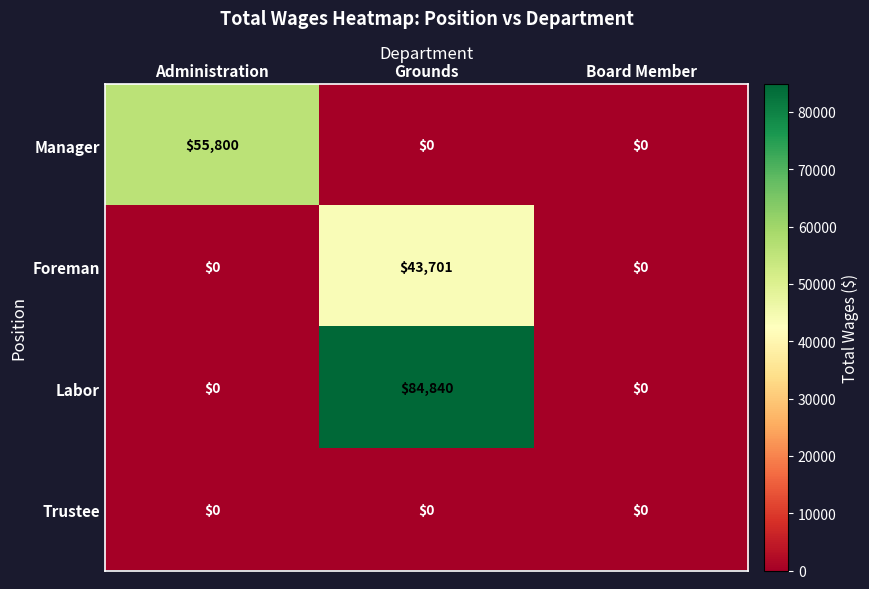

Is it true that Foreman equals 43701 at Grounds?

True